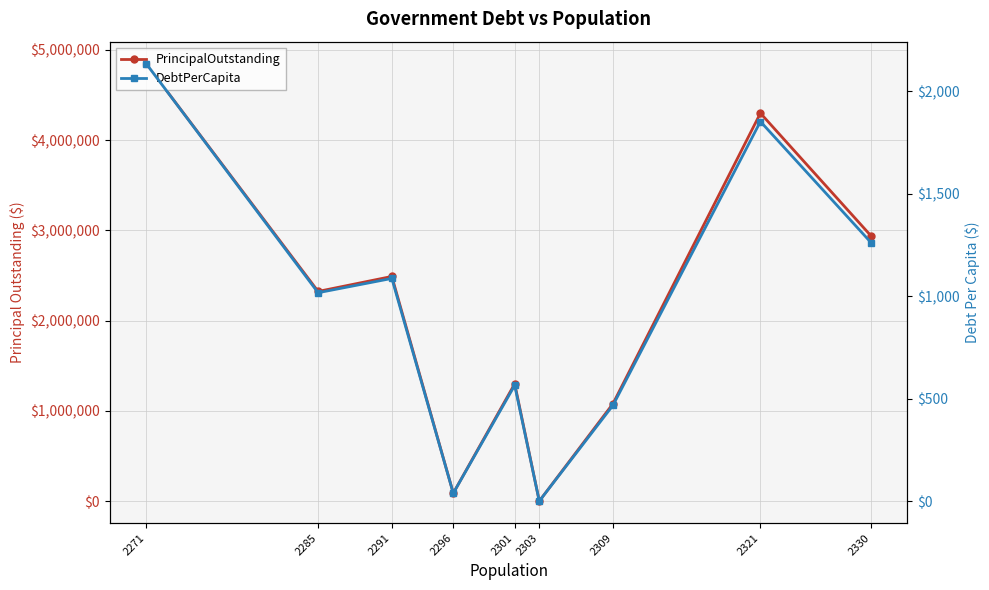

Rank the categories by DebtPerCapita value from lowest to highest.

2303, 2296, 2309, 2301, 2285, 2291, 2330, 2321, 2271